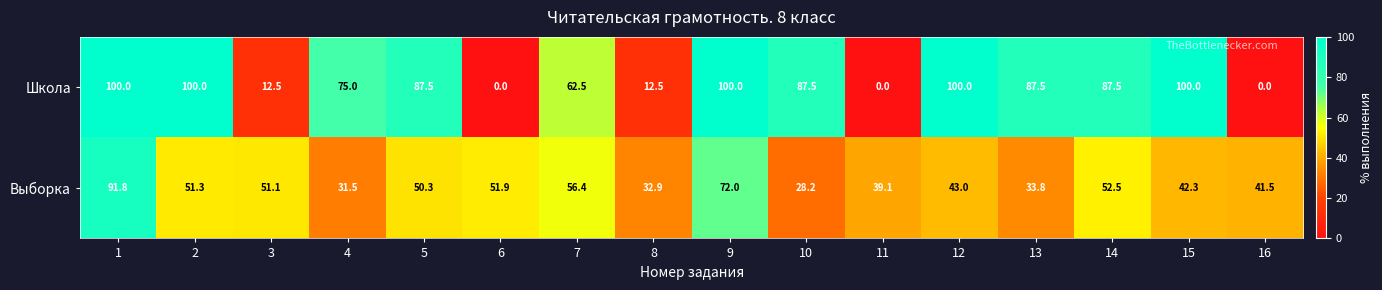

What is the approximate value of Школа at 14?

87.5